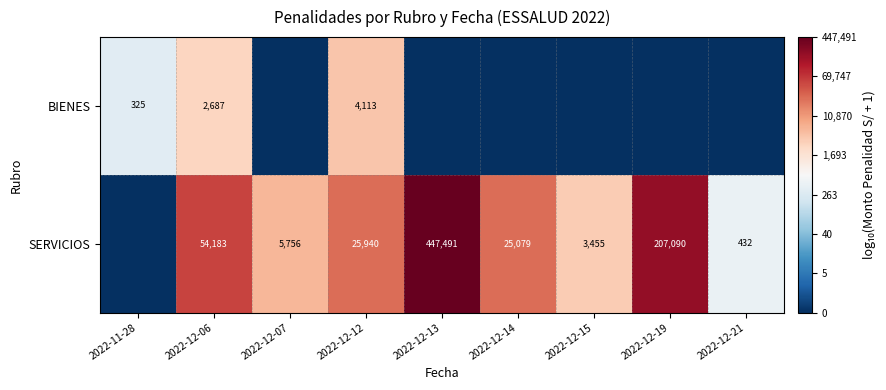

What is the difference between the SERVICIOS values at 2022-12-14 and 2022-12-19?

182011